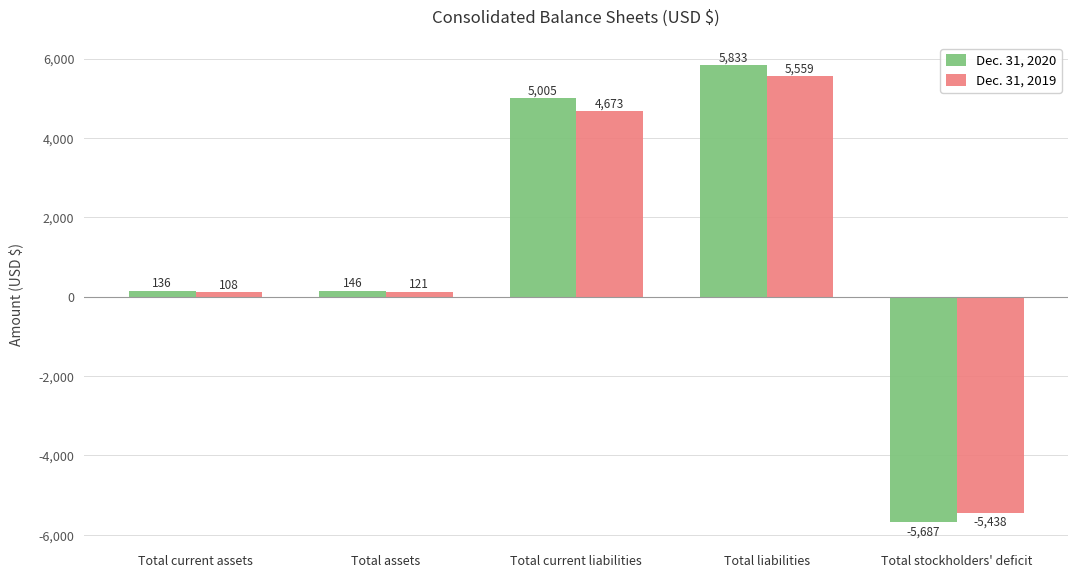

Reading right to left, transcribe all the data shown in this chart.

Dec. 31, 2020: -5687	5833	5005	146	136
Dec. 31, 2019: -5438	5559	4673	121	108